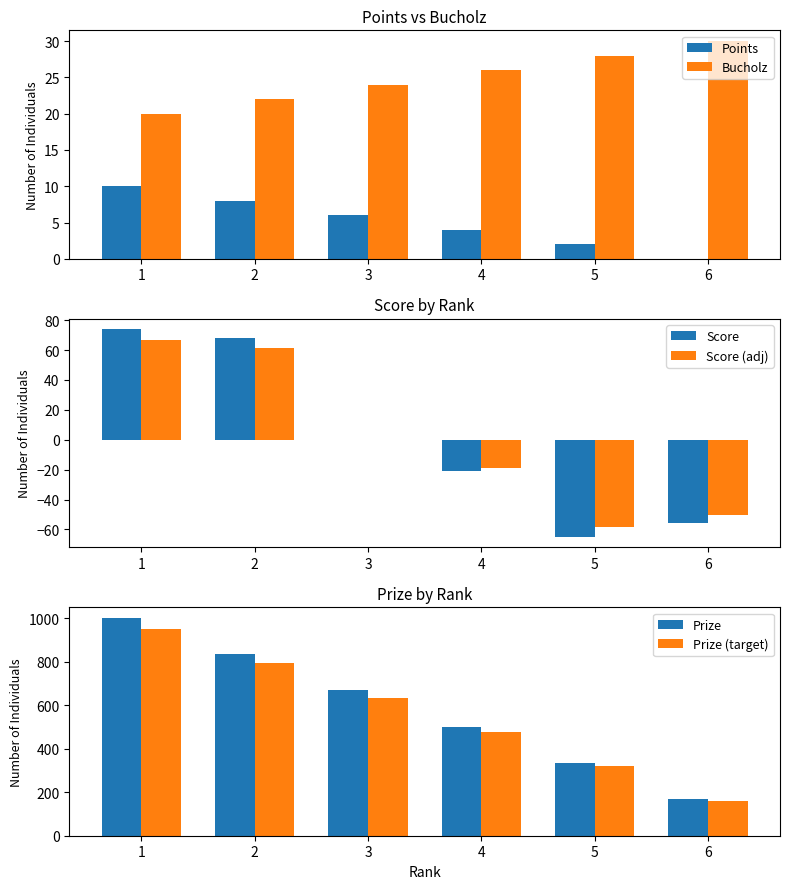

How many data points in Points are less than 6?

3